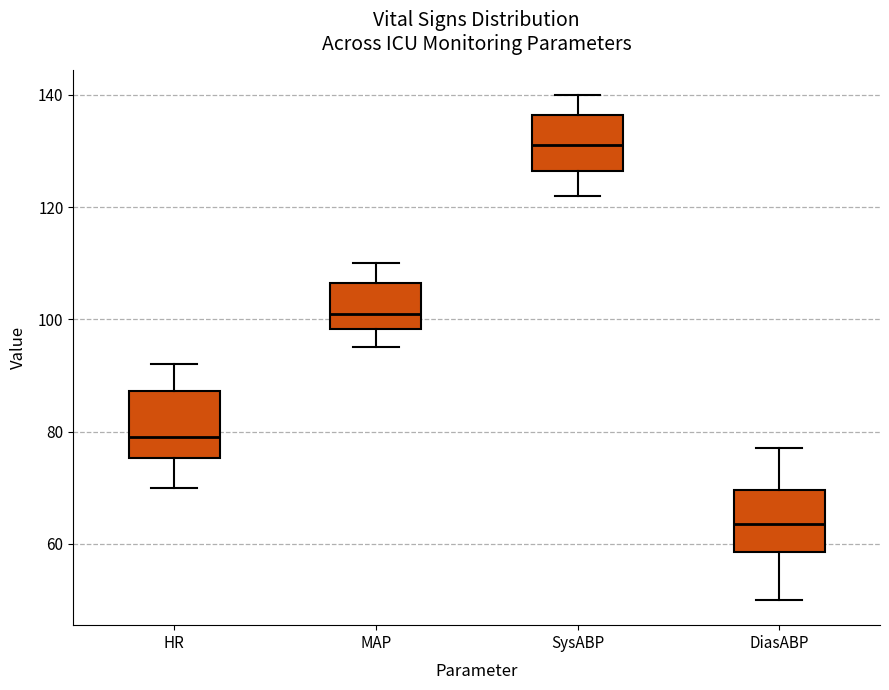

Reading left to right, transcribe this box plot: for each box, give where its median line is, the range the box spans, and where its two whiskers end, as read against the y-axis. The values are not printed on the chart, so give them approximately, as read against the axis.

HR: median 80, box 76 to 88, whiskers 70 to 92
MAP: median 102, box 98 to 106, whiskers 96 to 110
SysABP: median 132, box 126 to 136, whiskers 122 to 140
DiasABP: median 64, box 58 to 70, whiskers 50 to 78